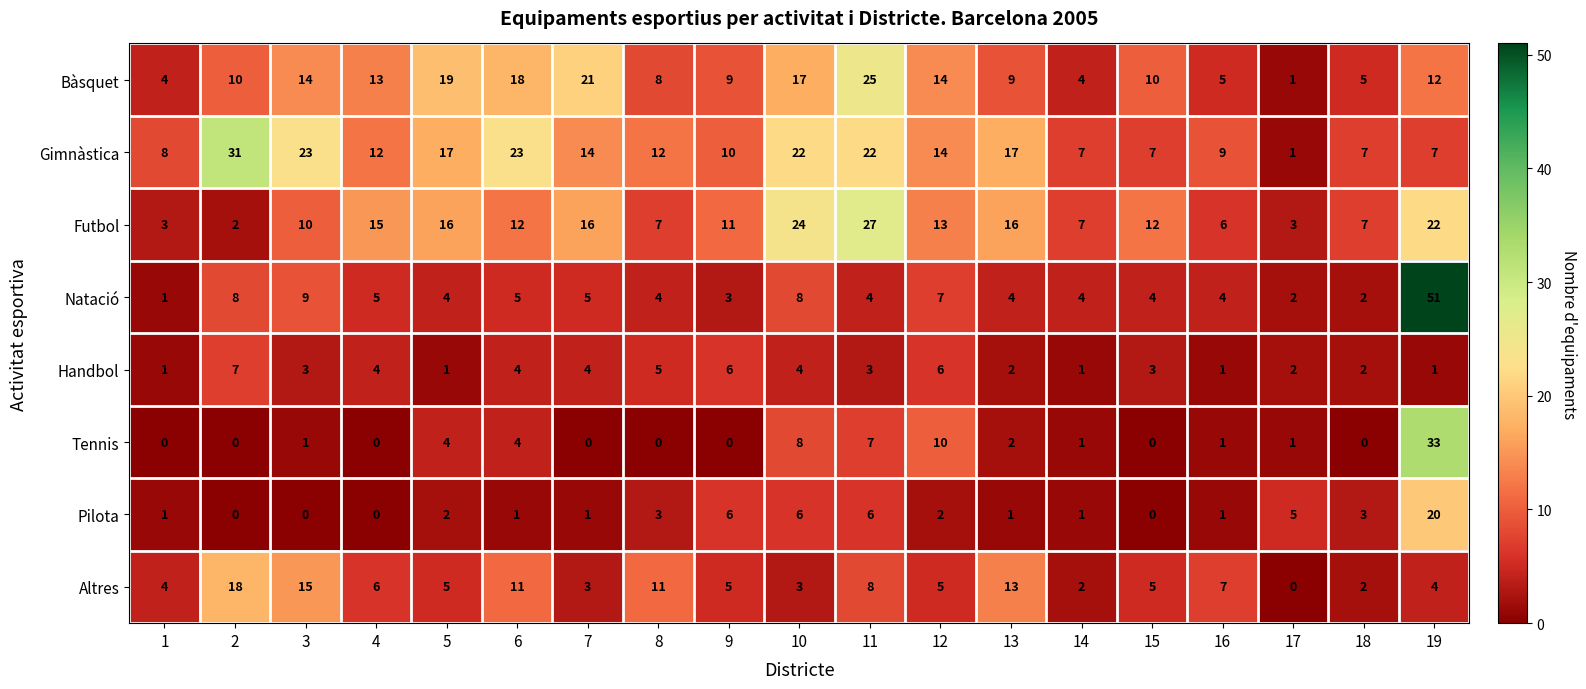

List the series in order of their peak value, highest first.

Natació, Tennis, Gimnàstica, Futbol, Bàsquet, Pilota, Altres, Handbol